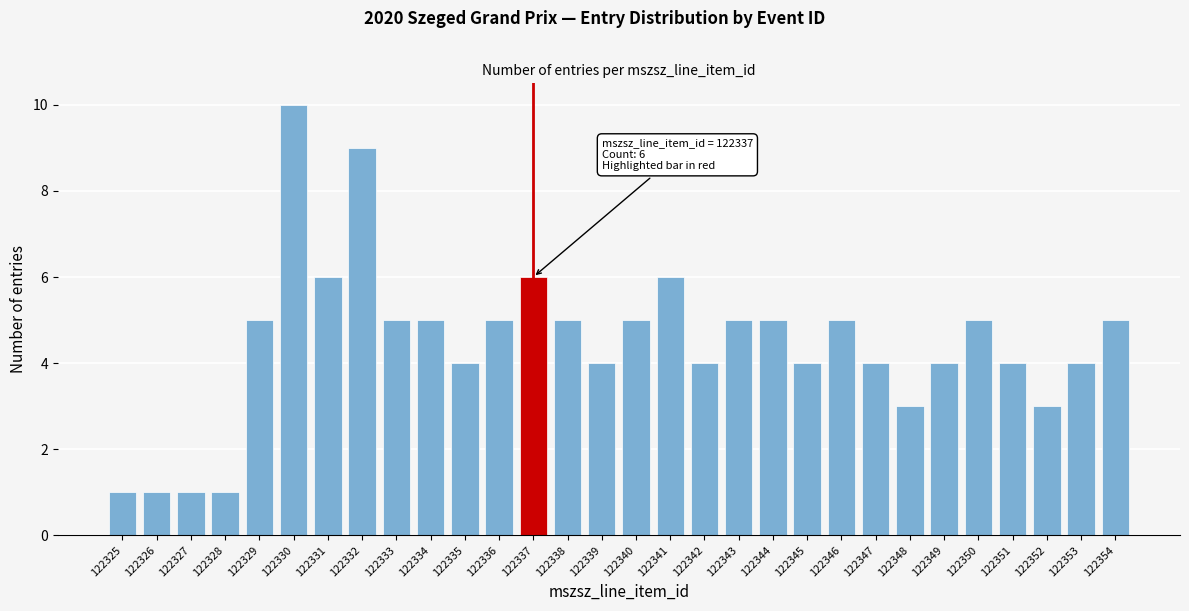

Reading left to right, extract all data points from this chart.

122325=1	122326=1	122327=1	122328=1	122329=5	122330=10	122331=6	122332=9	122333=5	122334=5	122335=4	122336=5	122337=6	122338=5	122339=4	122340=5	122341=6	122342=4	122343=5	122344=5	122345=4	122346=5	122347=4	122348=3	122349=4	122350=5	122351=4	122352=3	122353=4	122354=5